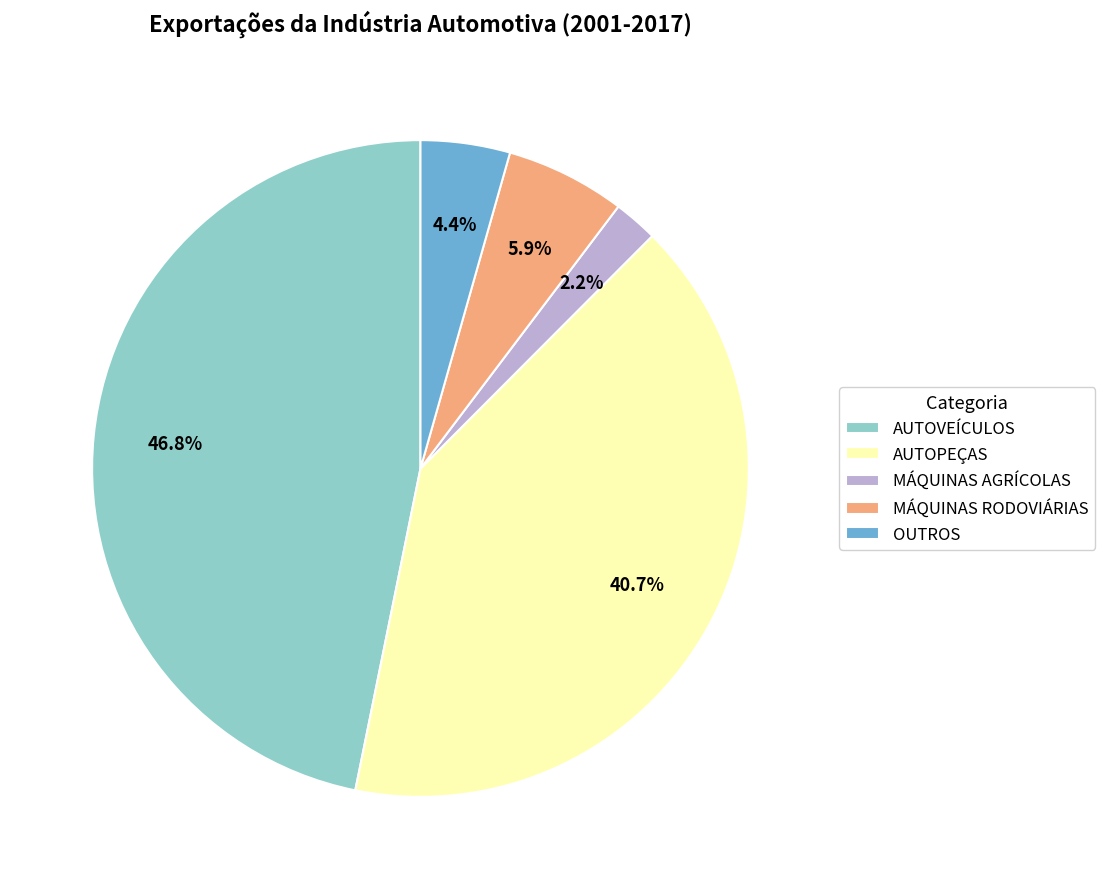

Rank the categories by value from lowest to highest.

MÁQUINAS AGRÍCOLAS, OUTROS, MÁQUINAS RODOVIÁRIAS, AUTOPEÇAS, AUTOVEÍCULOS